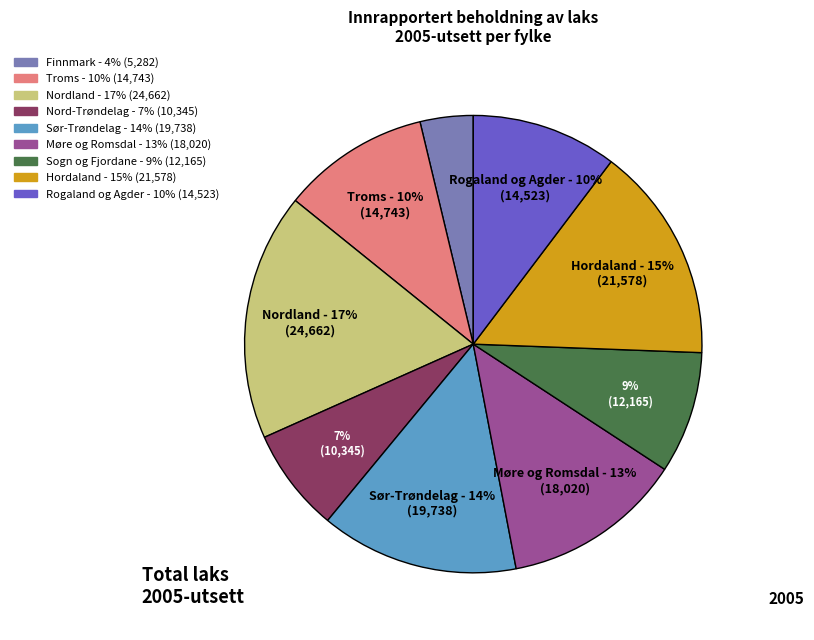

Which category has the smallest portion of the pie?

Finnmark